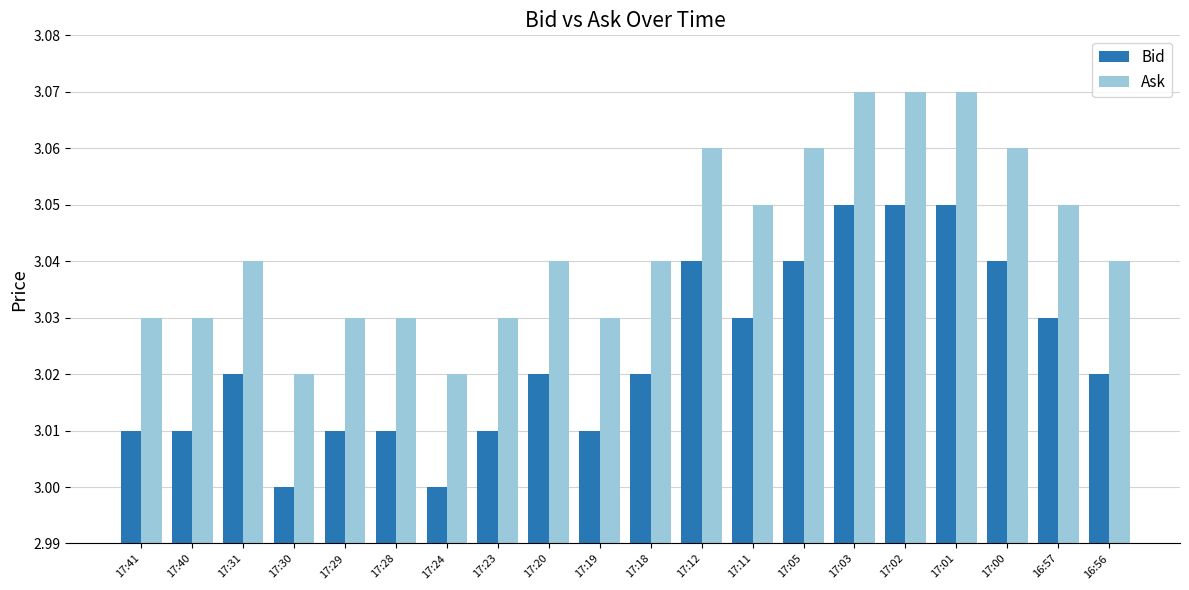

What is the label of the 7th bar from the left?

17:24